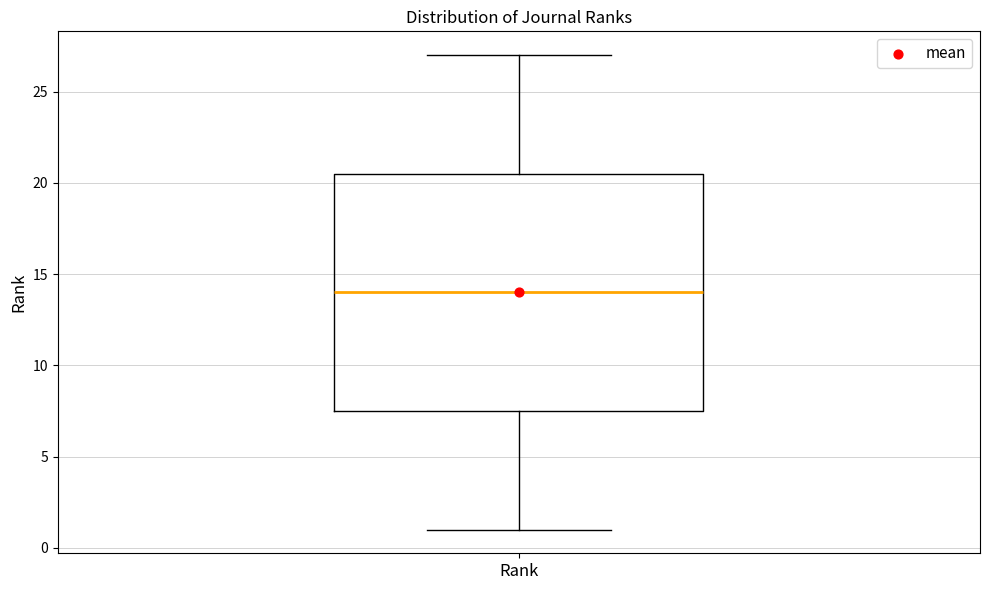

Read this box plot against the y-axis: the position of the median line, the range covered by the box, and the ends of both whiskers. The values are not printed on the chart, so give them approximately, as read against the axis.

median 14.0, box 7.5 to 20.5, whiskers 1.0 to 27.0